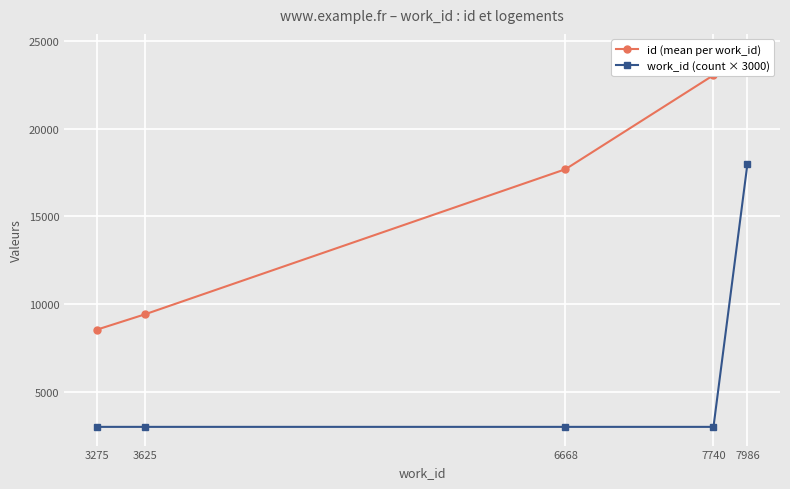

True or false: id (mean per work_id) has a value of 11840.0 at 6668.

False